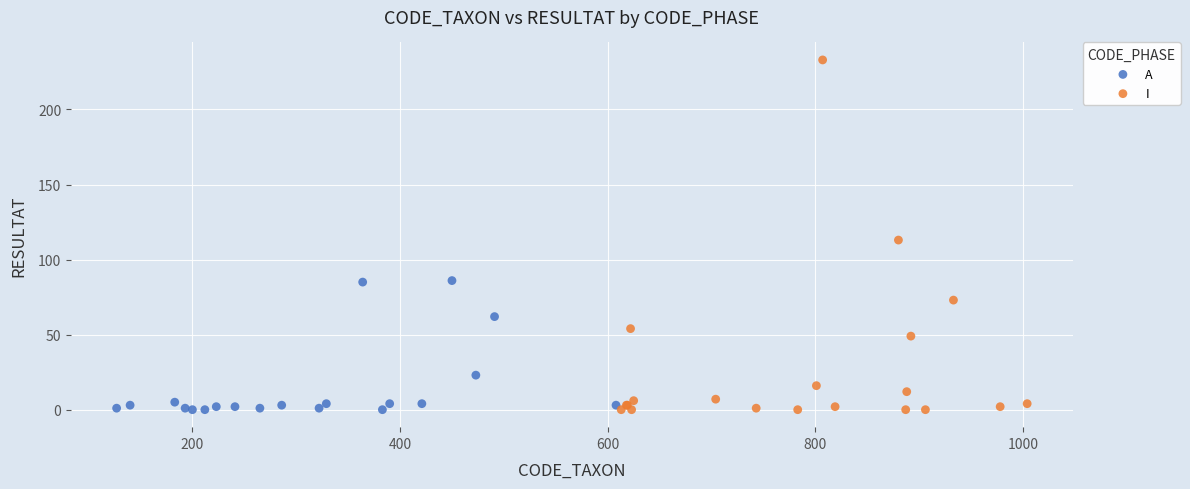

Which series has the largest Y range (max minus min)?

I